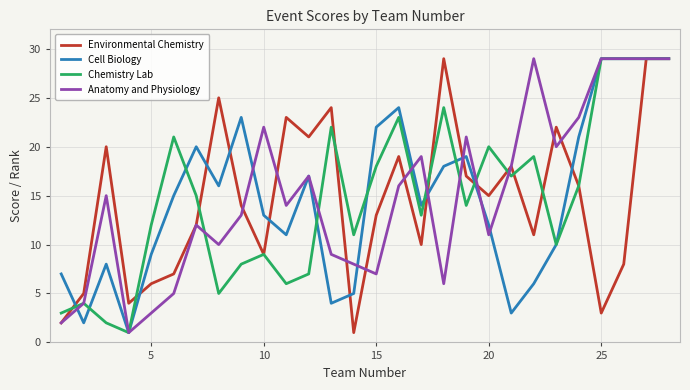

What is the highest value of the Environmental Chemistry series?

29